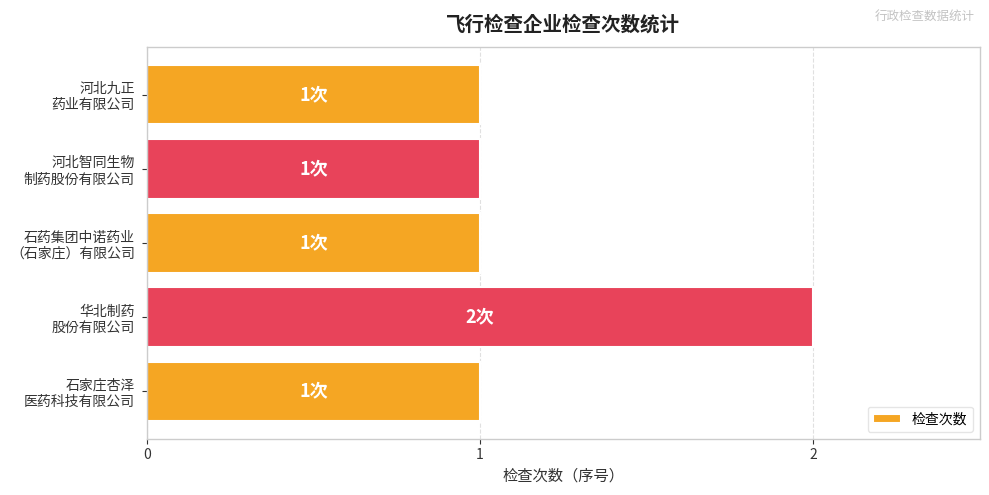

How many data points does each series have?

5